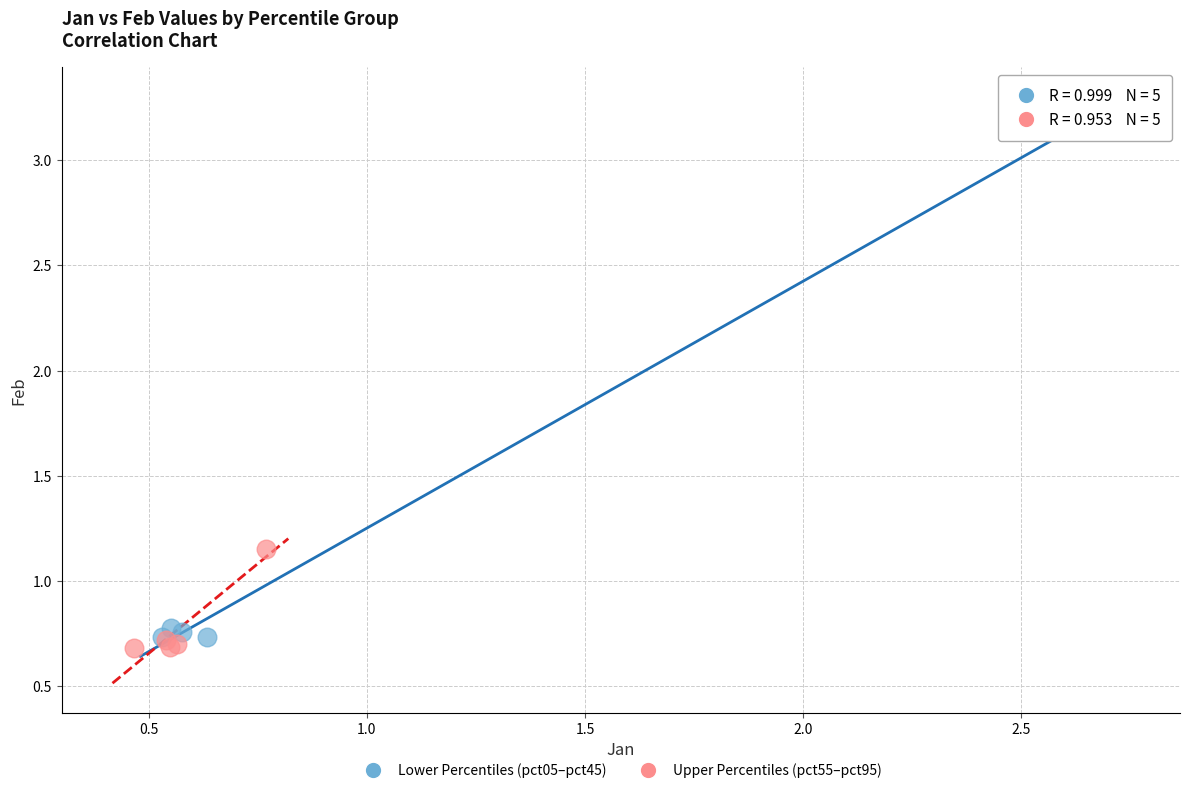

Which series has the widest spread of Y values?

Lower Percentiles (pct05–pct45)